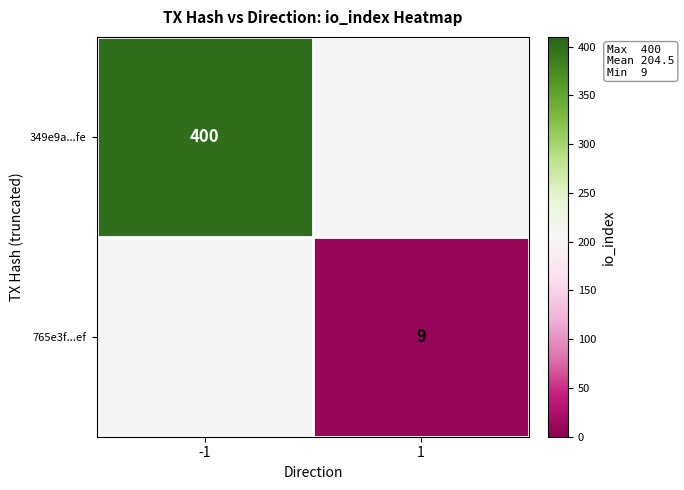

How many series are shown in this chart?

2